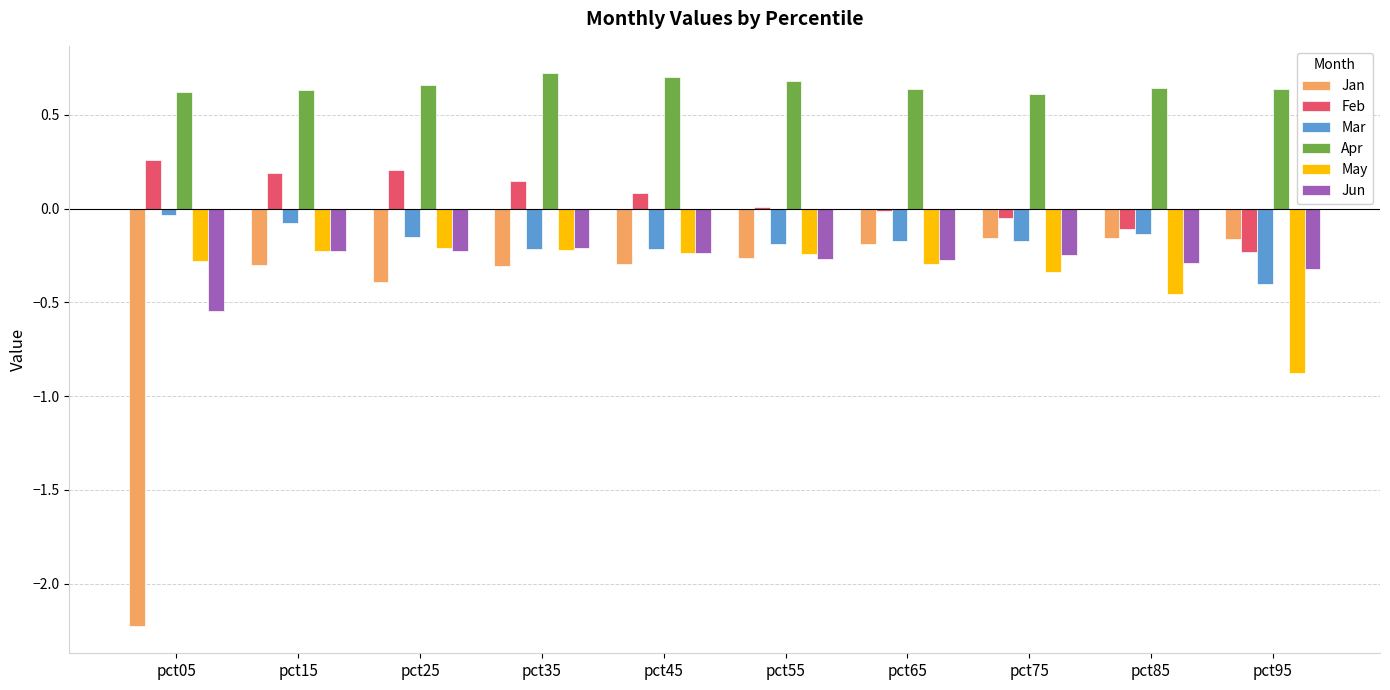

What is the minimum value for May?

-0.9